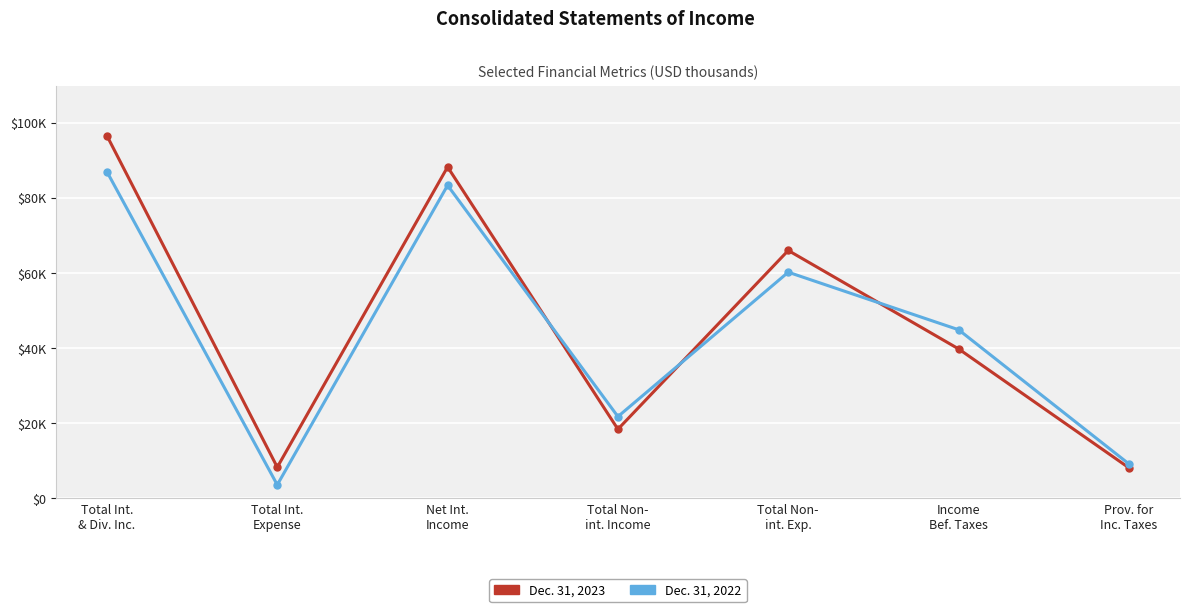

What is the average value of the Dec. 31, 2022 series?

44334